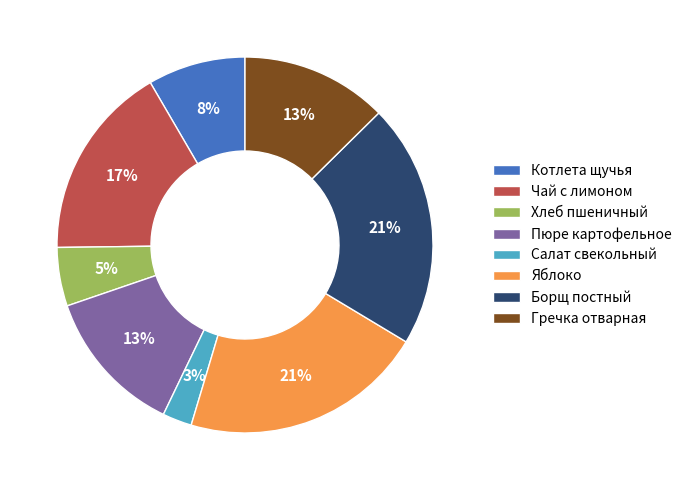

To the nearest percent, what portion does Яблоко represent?

21%